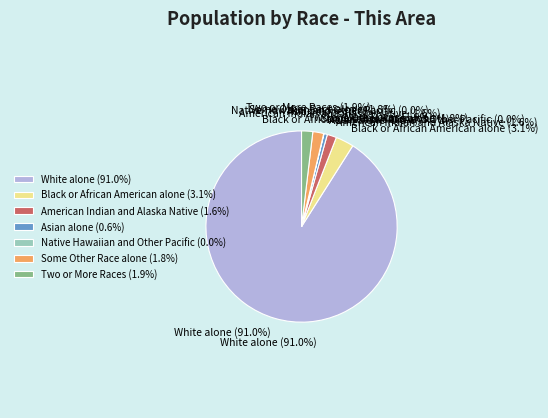

Does Black or African American alone account for over 50% of the chart?

No